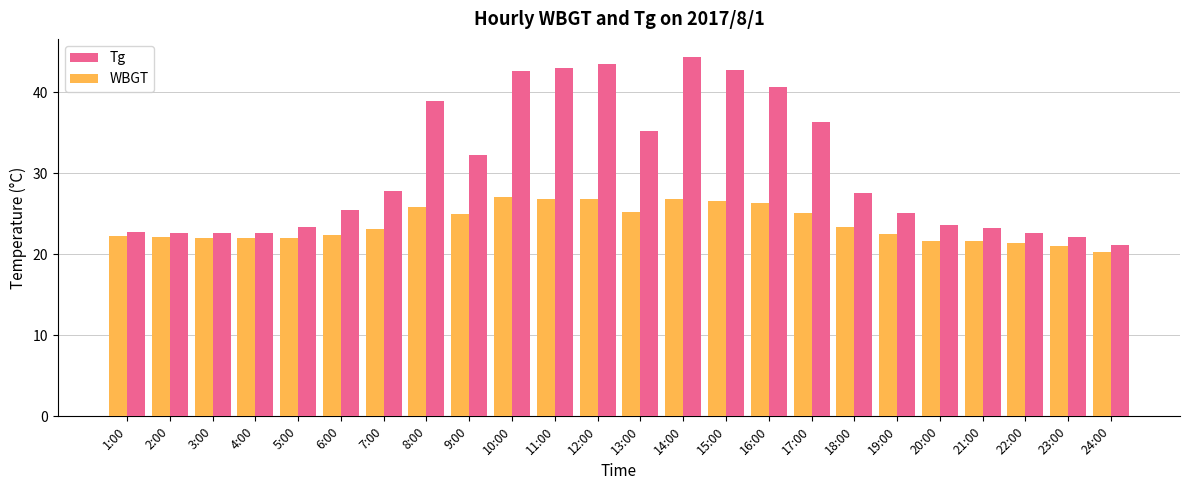

What is the value of the WBGT bar at the 19th from the left?

22.5